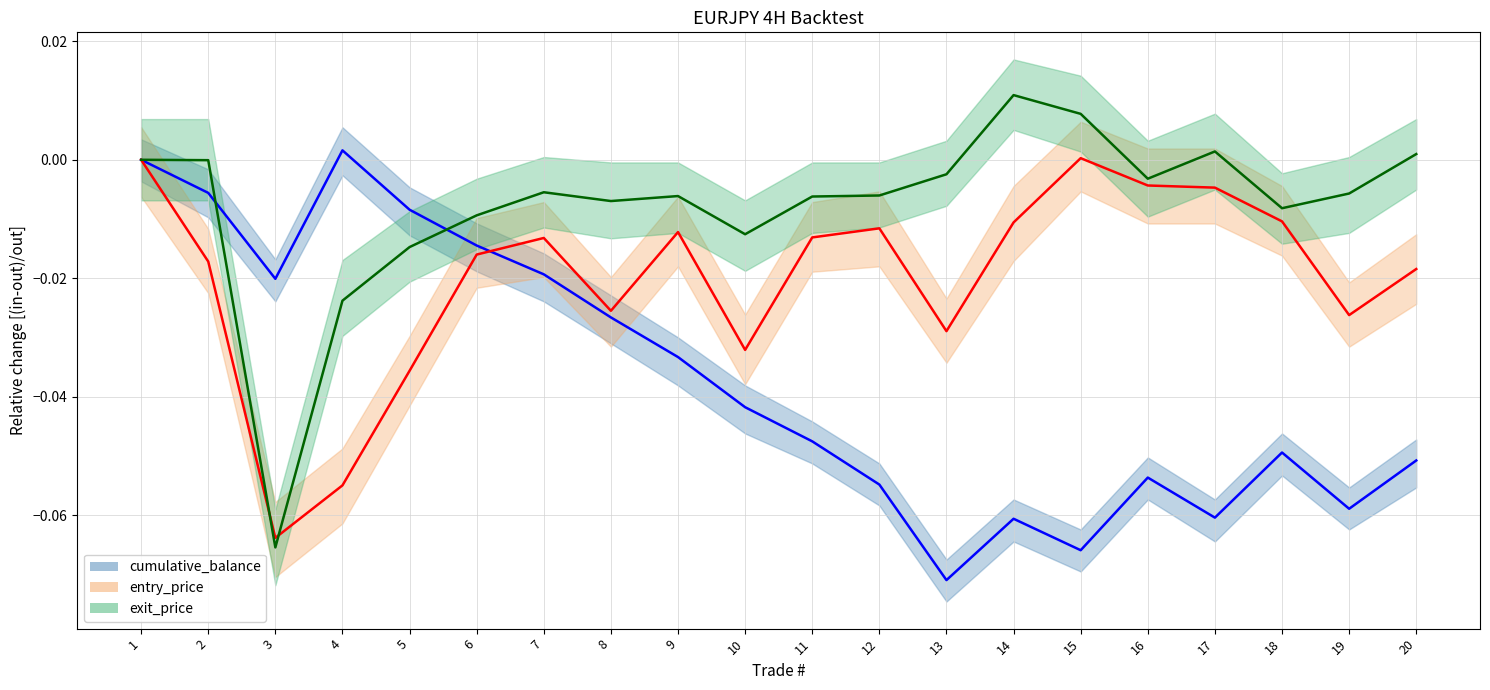

True or false: cumulative_balance has a value of -0.0 at 5.

True